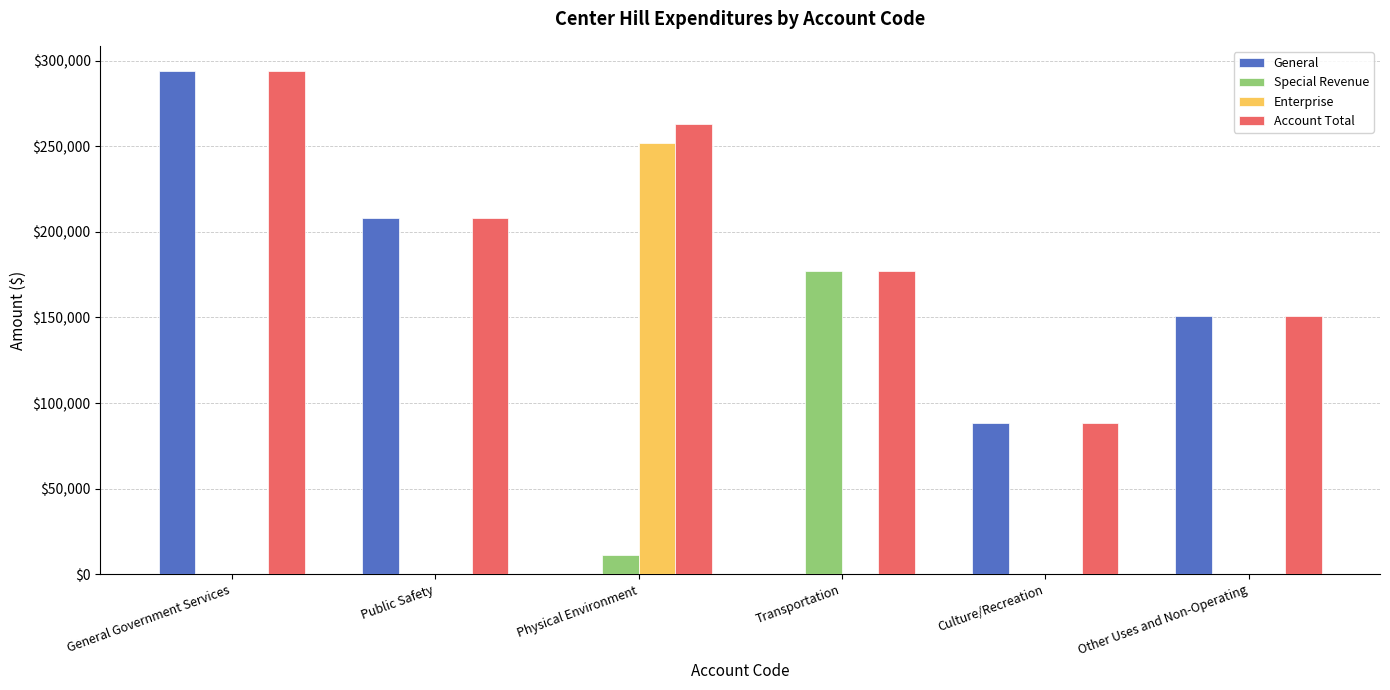

What is the total value across all series at Culture/Recreation?

176866